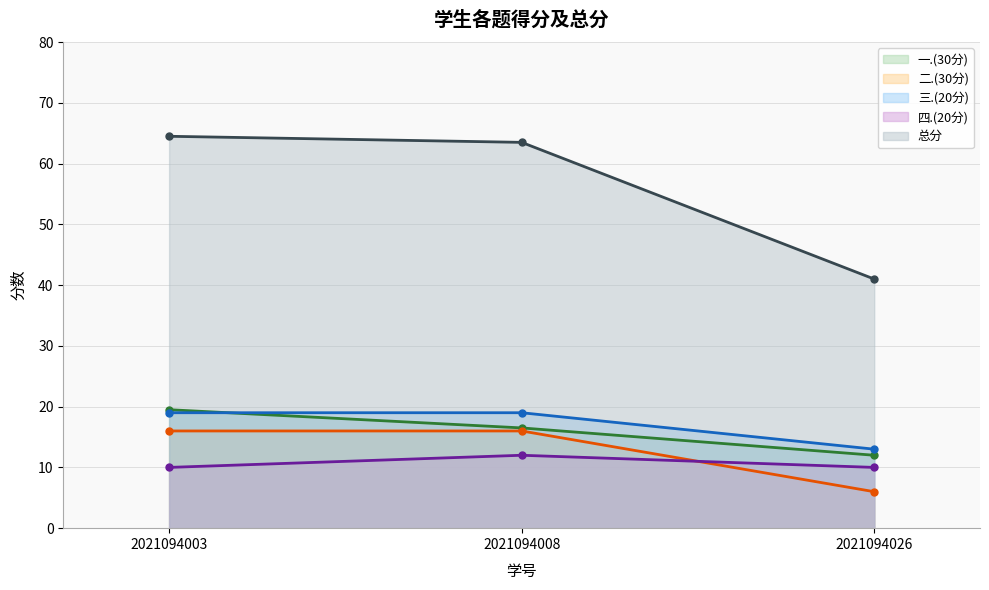

List the labels in order of 三.(20分) value, smallest first.

2021094026, 2021094003, 2021094008